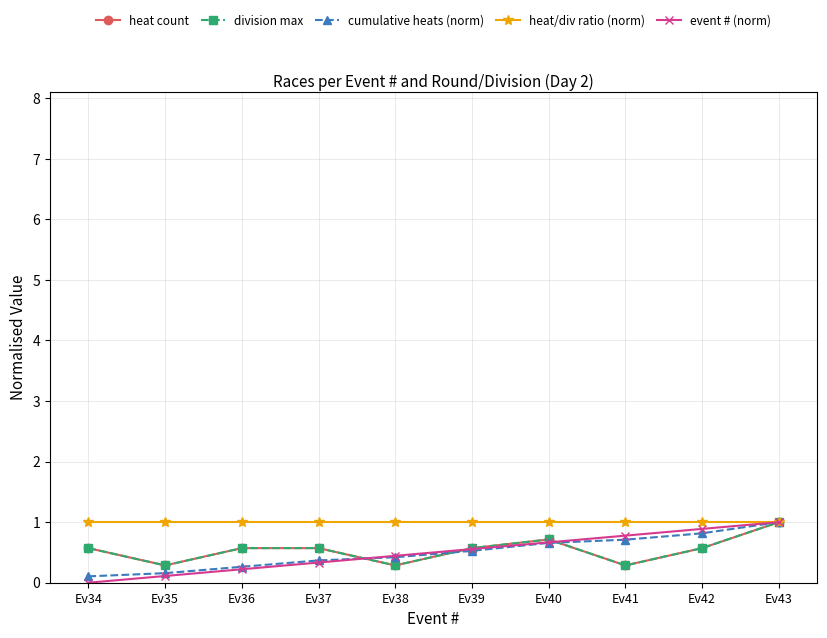

The value of event # (norm) at Ev42 is 0.9. True or false?

True